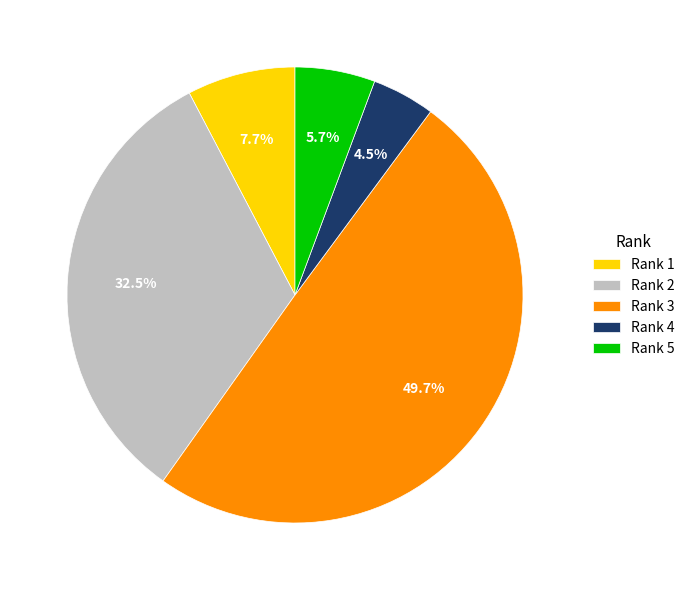

Is the sum of Rank 3 and Rank 1 greater than half?

Yes